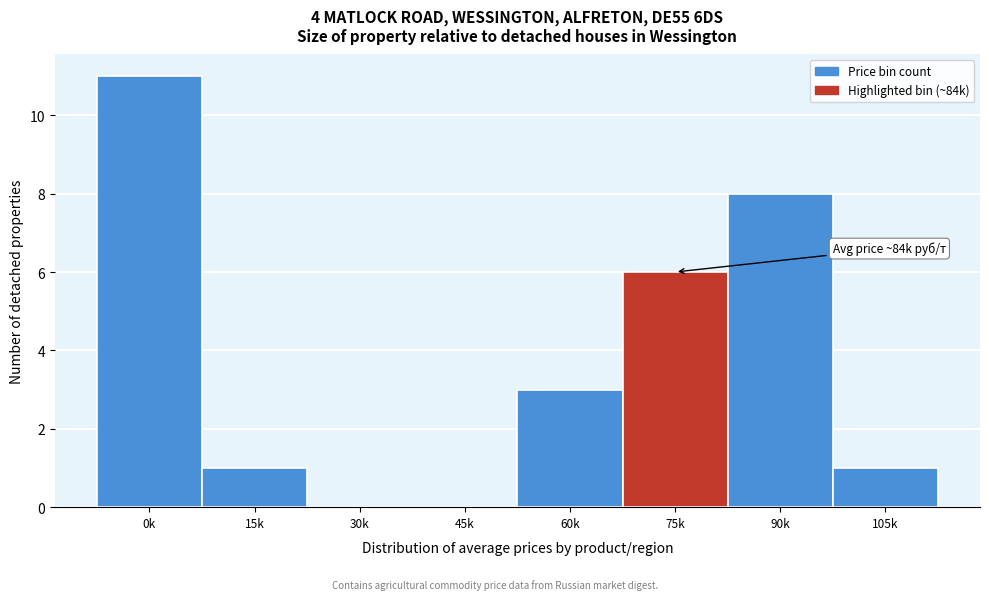

Reading left to right, transcribe all the data shown in this chart.

0k=11	15k=1	30k=0	45k=0	60k=3	75k=6	90k=8	105k=1